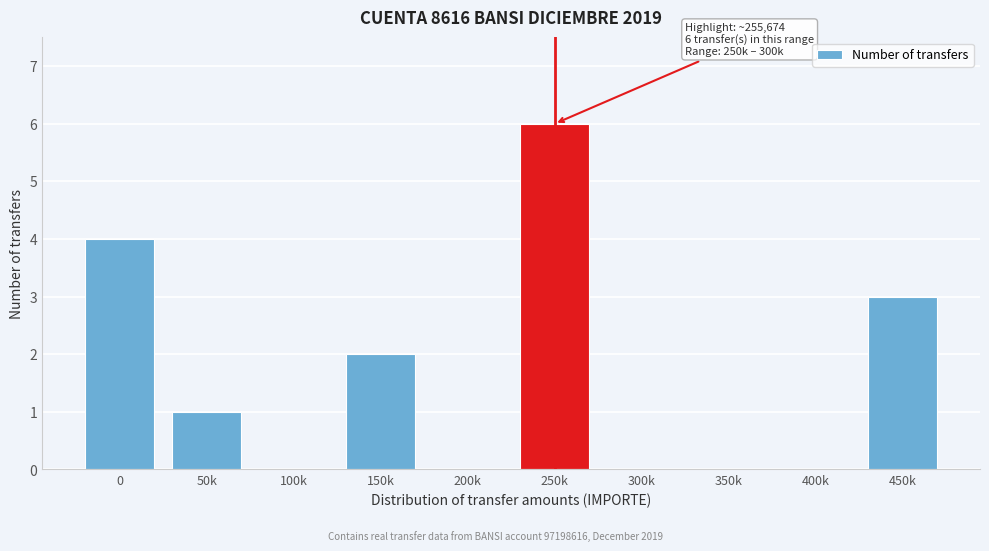

Reading left to right, transcribe all the data shown in this chart.

0=4	50k=1	100k=0	150k=2	200k=0	250k=6	300k=0	350k=0	400k=0	450k=3